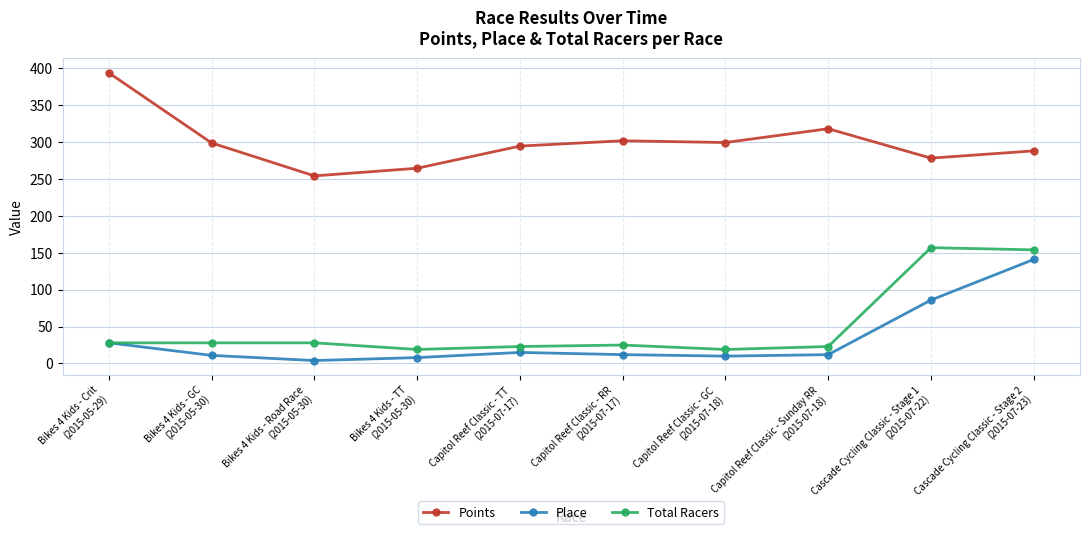

True or false: Points and Place intersect in this chart.

False